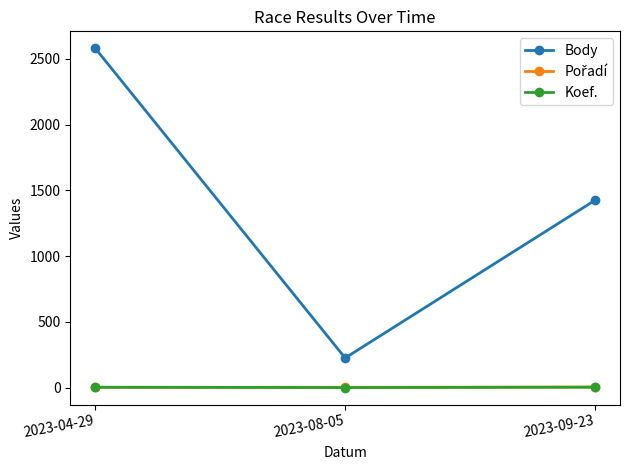

What is the total value across all series at 2023-09-23?

1434